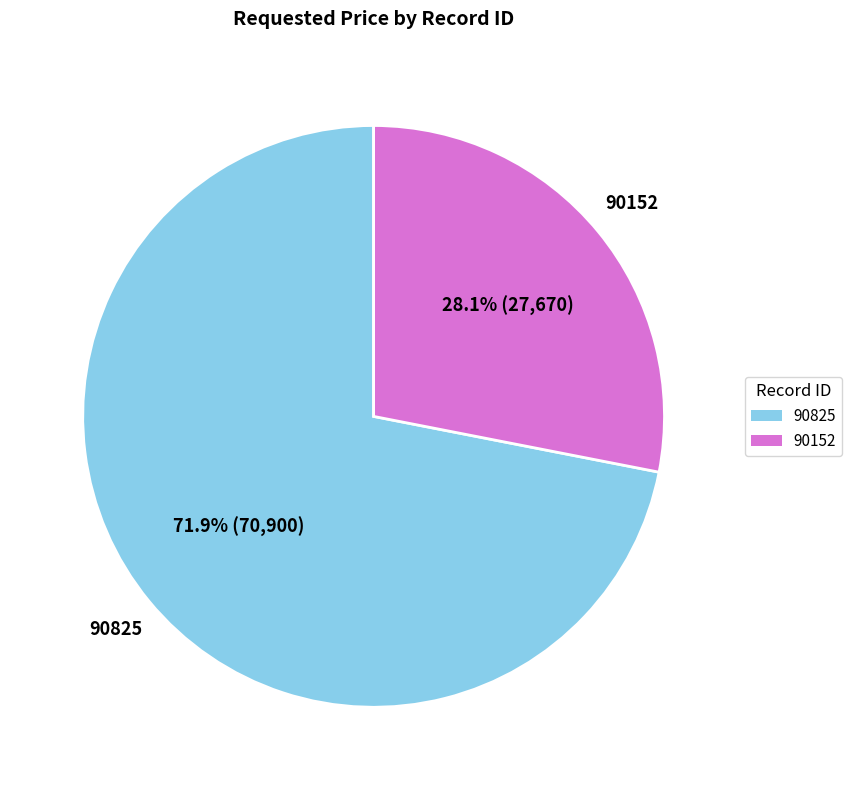

What percentage is the 90825 slice, to the nearest percent?

72%